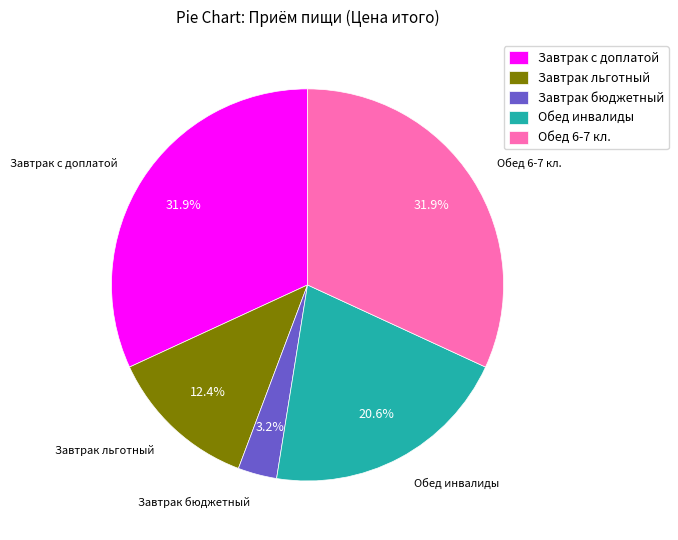

Which has a higher value, Обед 6-7 кл. or Обед инвалиды?

Обед 6-7 кл.